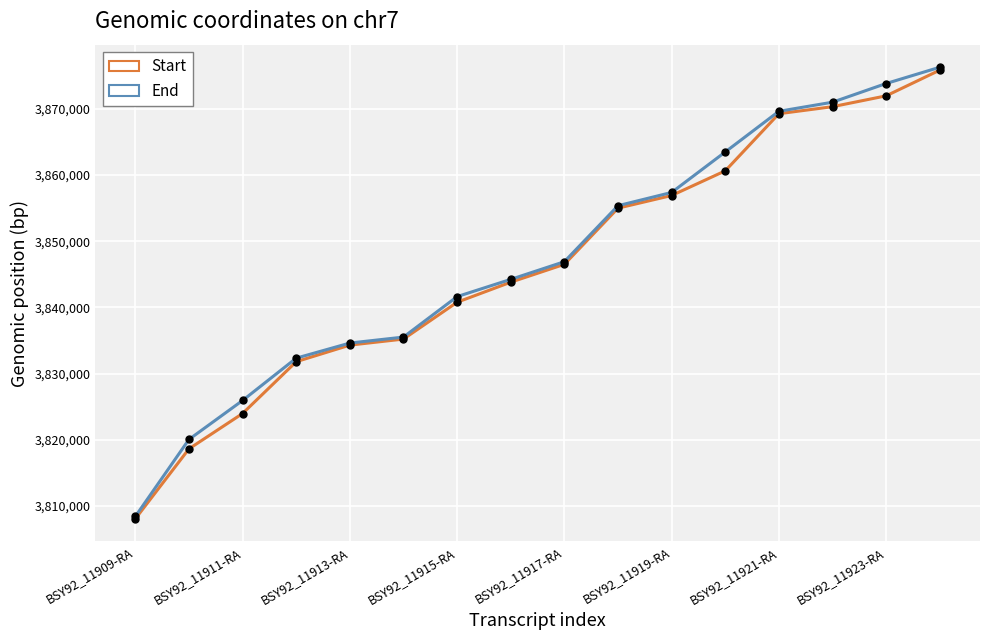

What is the value of the End point at the 4th from the left?

3832341